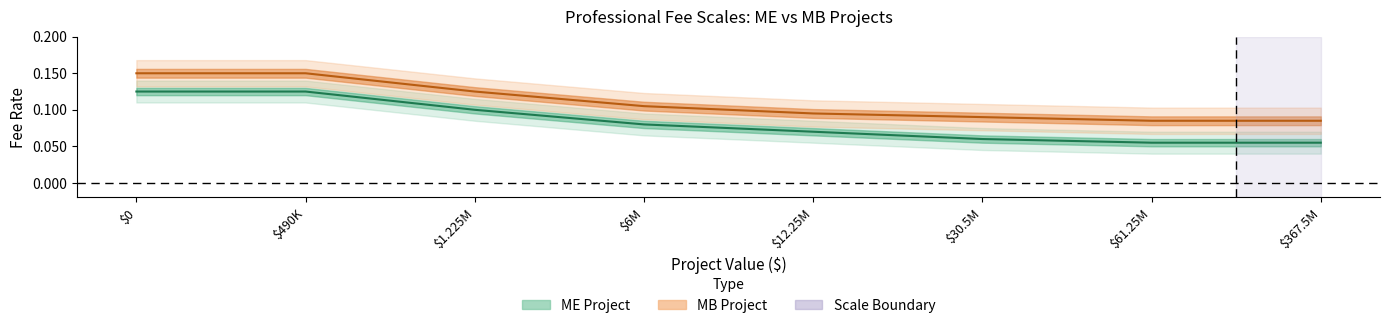

What position from the left is $30.5M?

6